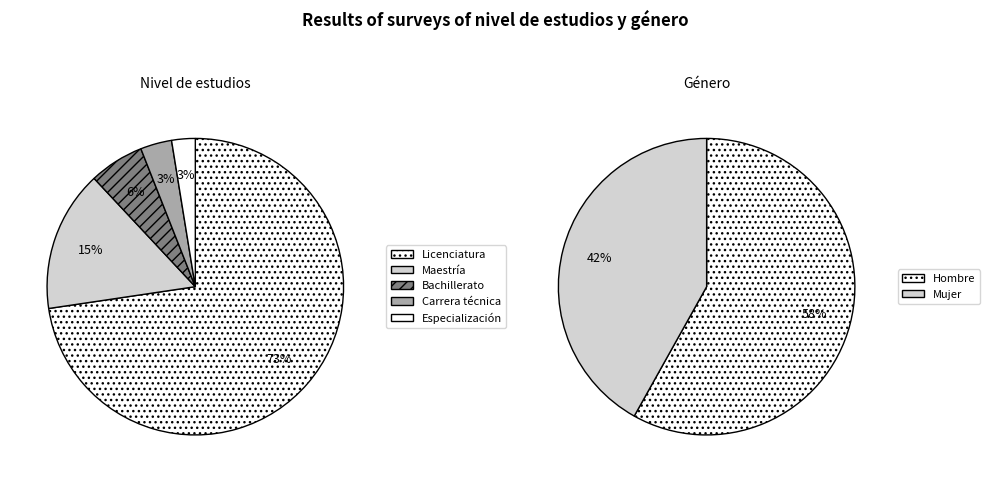

What percentage is the Bachillerato slice, to the nearest percent?

6%